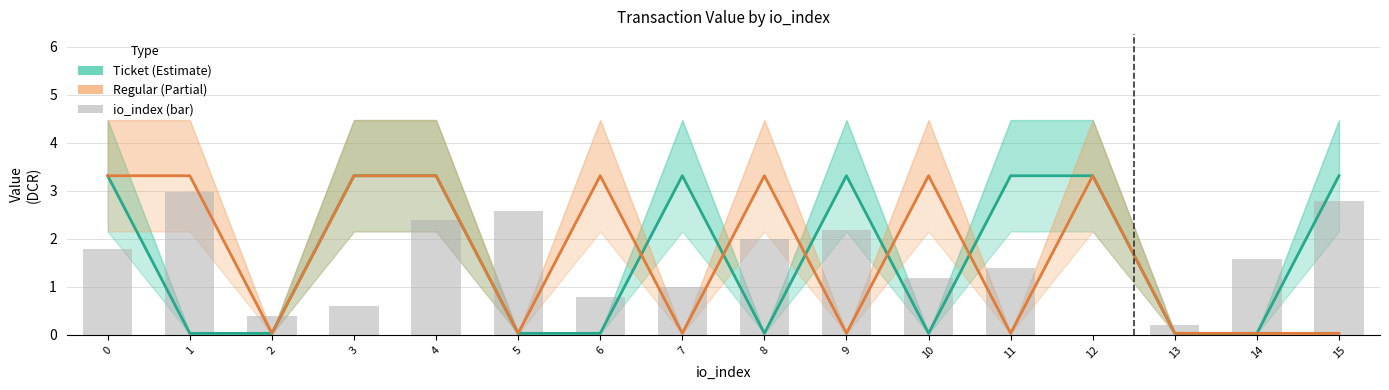

What is the difference between the maximum and minimum values in the Ticket series?

3.3